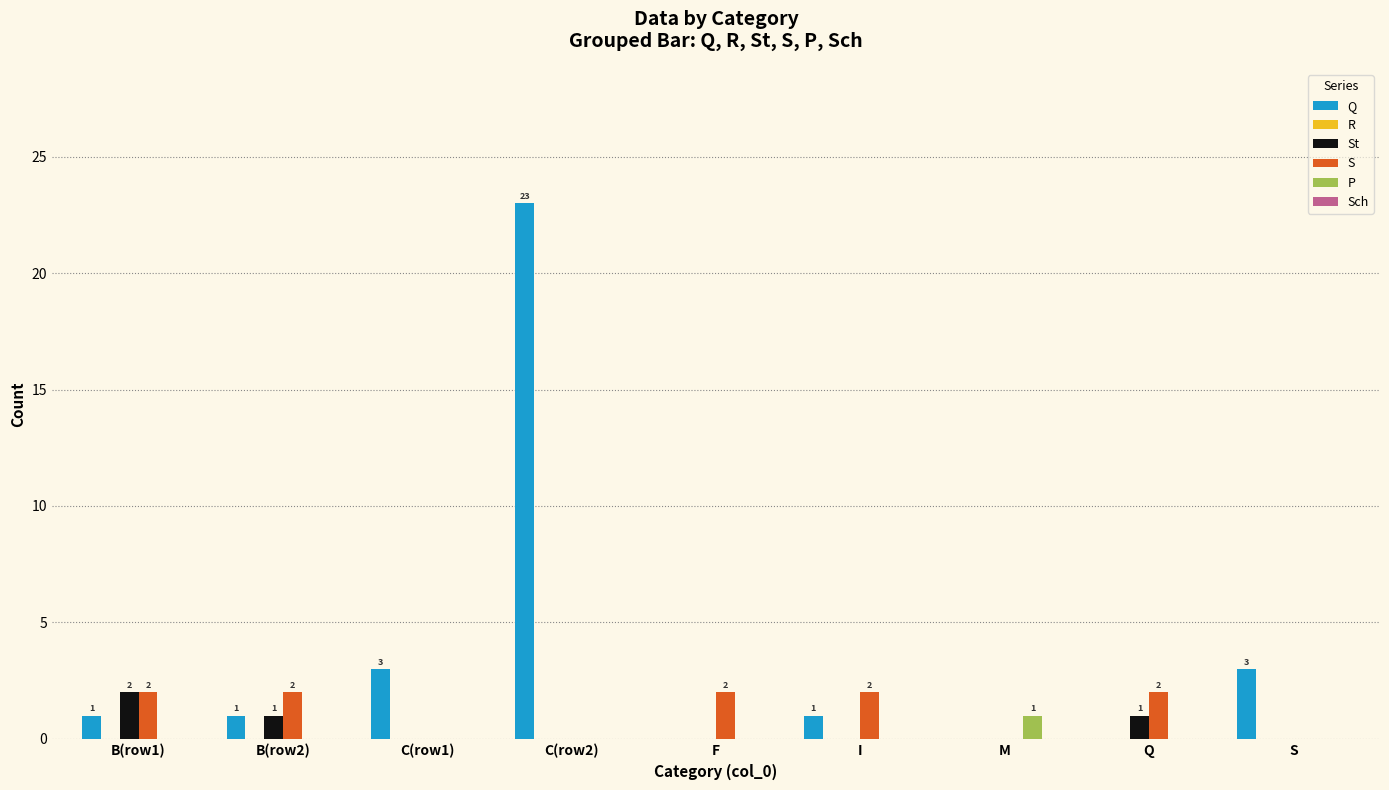

The value of Q at B(row2) is 0. True or false?

False